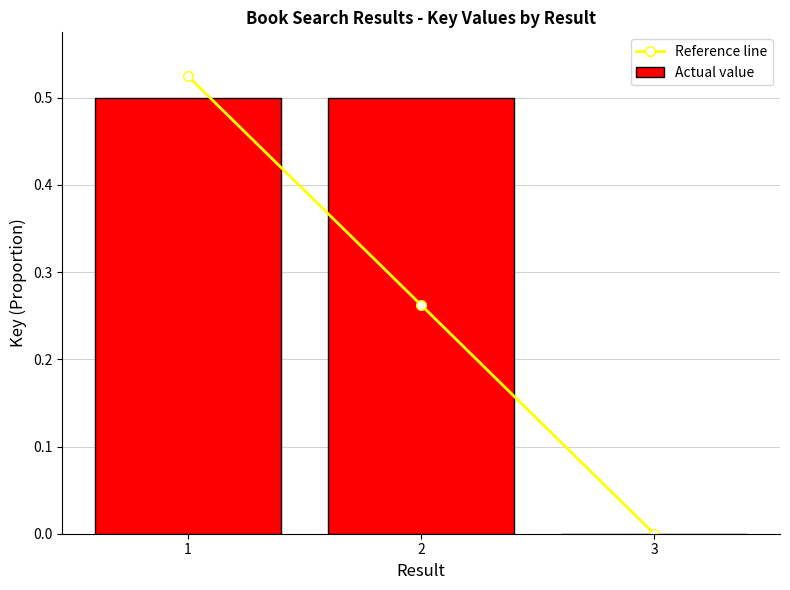

What is the greatest value displayed?

0.5